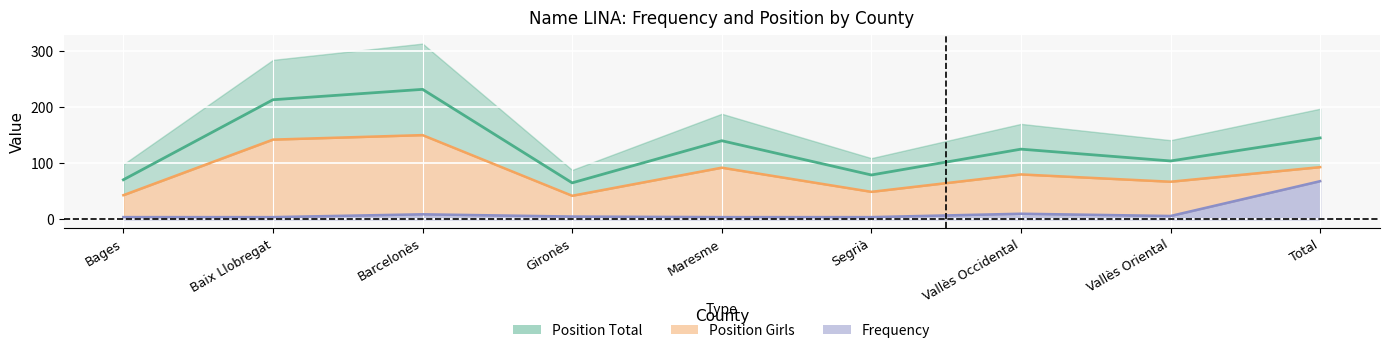

What are all the series names shown in the legend?

Frequency, Position Total, Position Girls